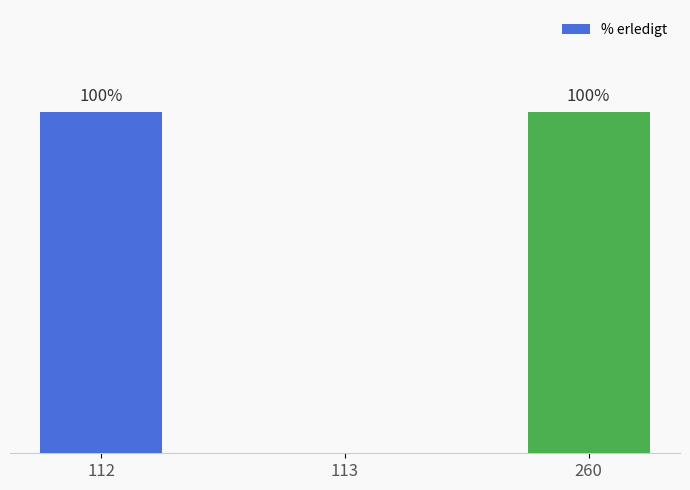

Are the bars horizontal?

No